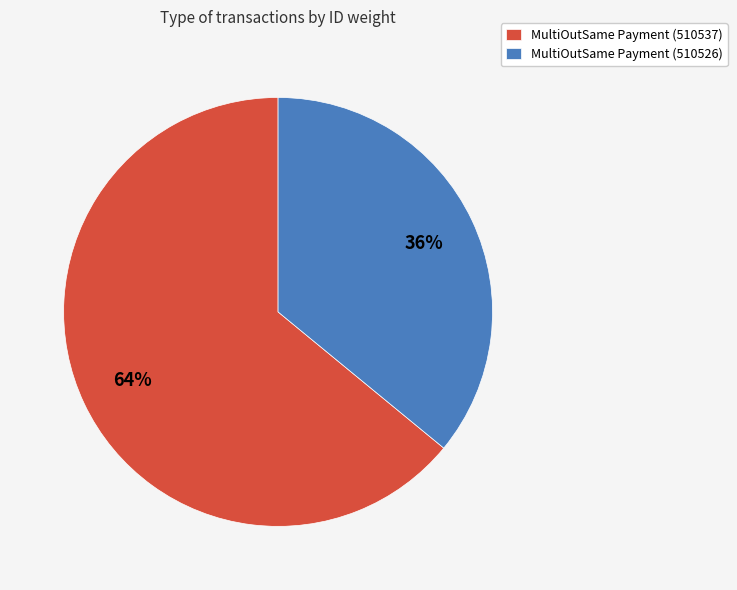

What percentage is the MultiOutSame Payment (510526) slice, to the nearest percent?

36%